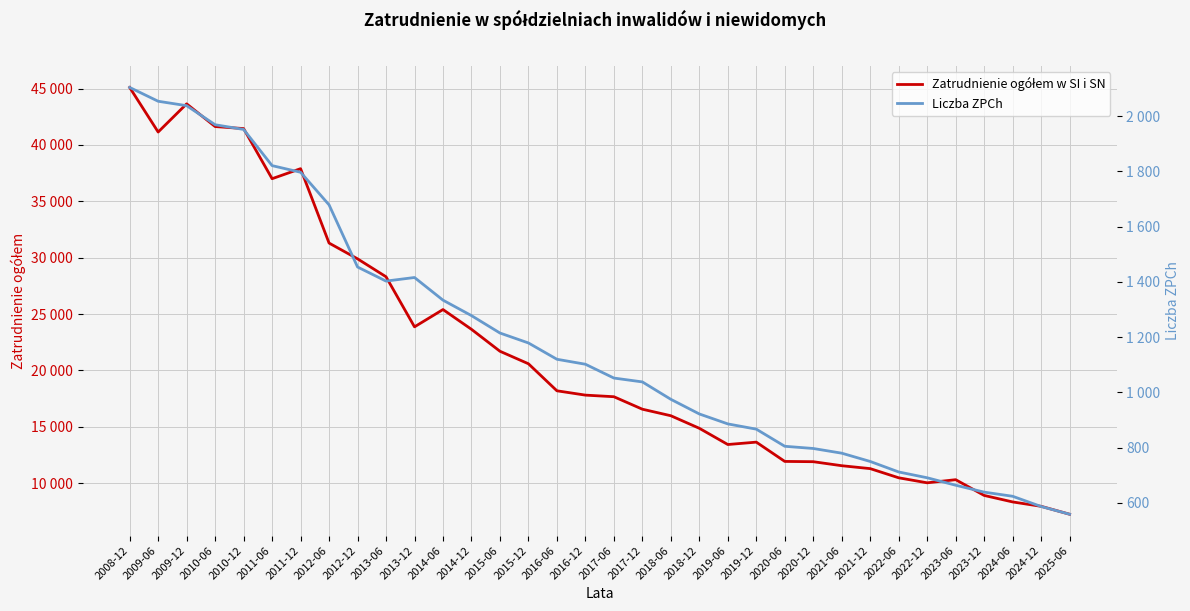

Where is the first local maximum for Liczba ZPCh?

2013-12